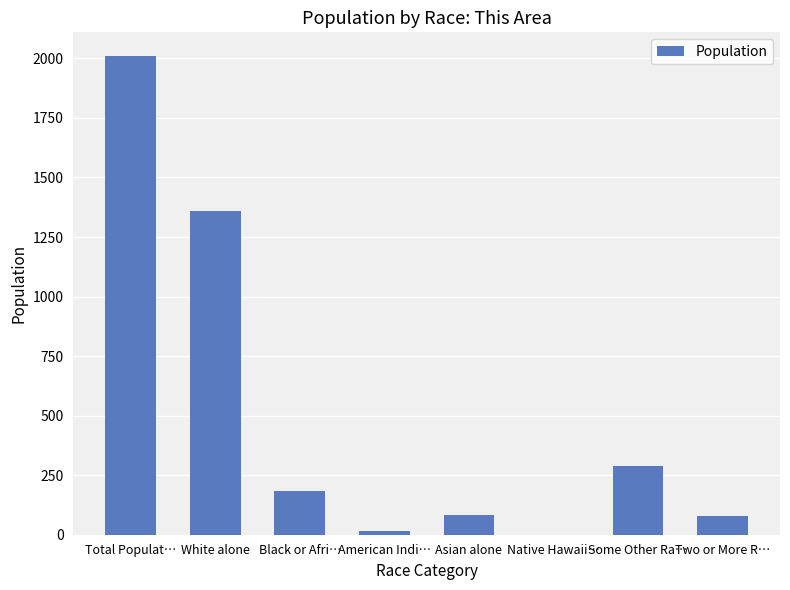

What is the average value?

502